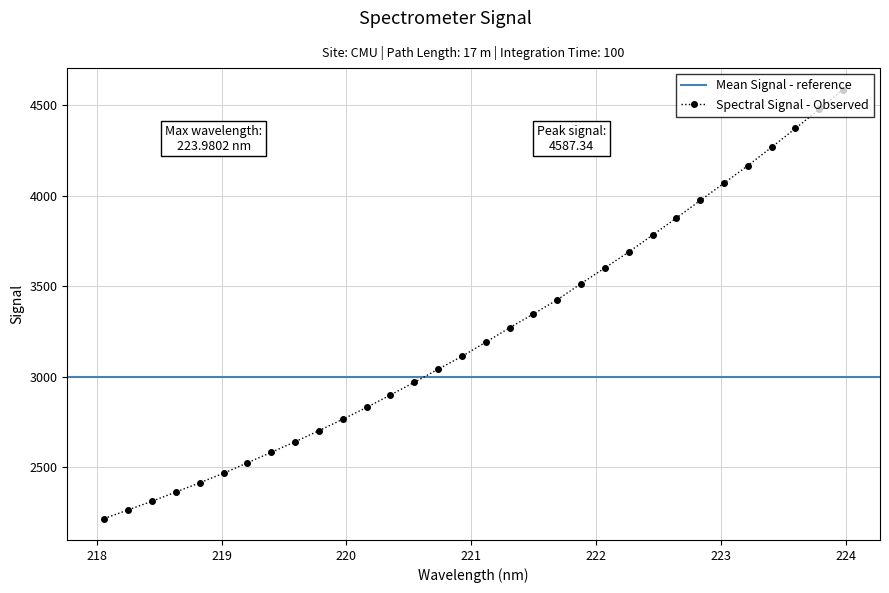

What is the sum of the values at 221.4993 and 222.6447?

7225.8